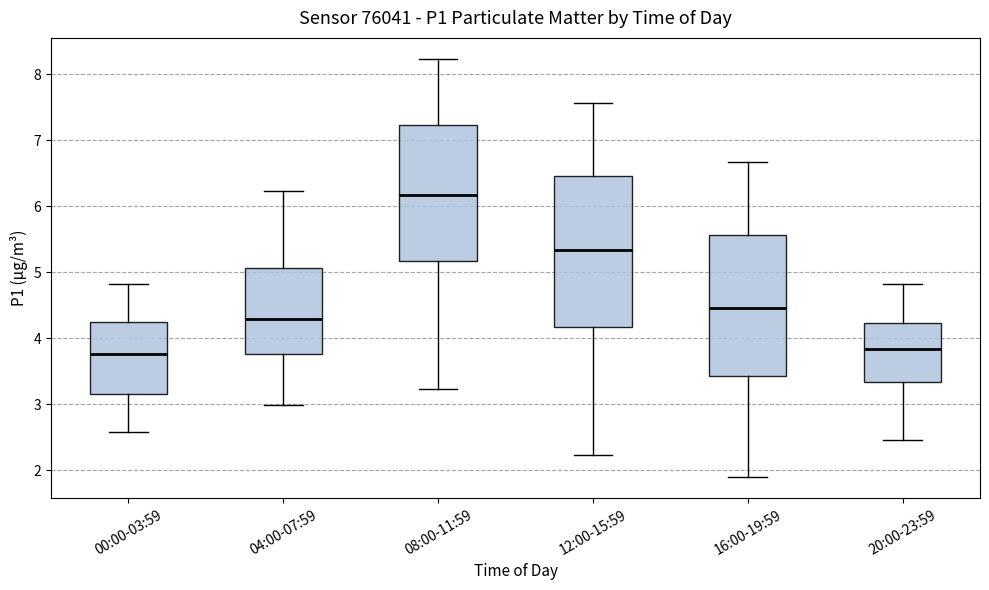

Reading left to right, transcribe this box plot: for each box, give where its median line is, the range the box spans, and where its two whiskers end, as read against the y-axis. The values are not printed on the chart, so give them approximately, as read against the axis.

00:00-03:59: median 3.8, box 3.2 to 4.2, whiskers 2.6 to 4.8
04:00-07:59: median 4.3, box 3.8 to 5.1, whiskers 3.0 to 6.2
08:00-11:59: median 6.2, box 5.2 to 7.2, whiskers 3.2 to 8.2
12:00-15:59: median 5.3, box 4.2 to 6.5, whiskers 2.2 to 7.6
16:00-19:59: median 4.5, box 3.4 to 5.6, whiskers 1.9 to 6.7
20:00-23:59: median 3.8, box 3.3 to 4.2, whiskers 2.5 to 4.8